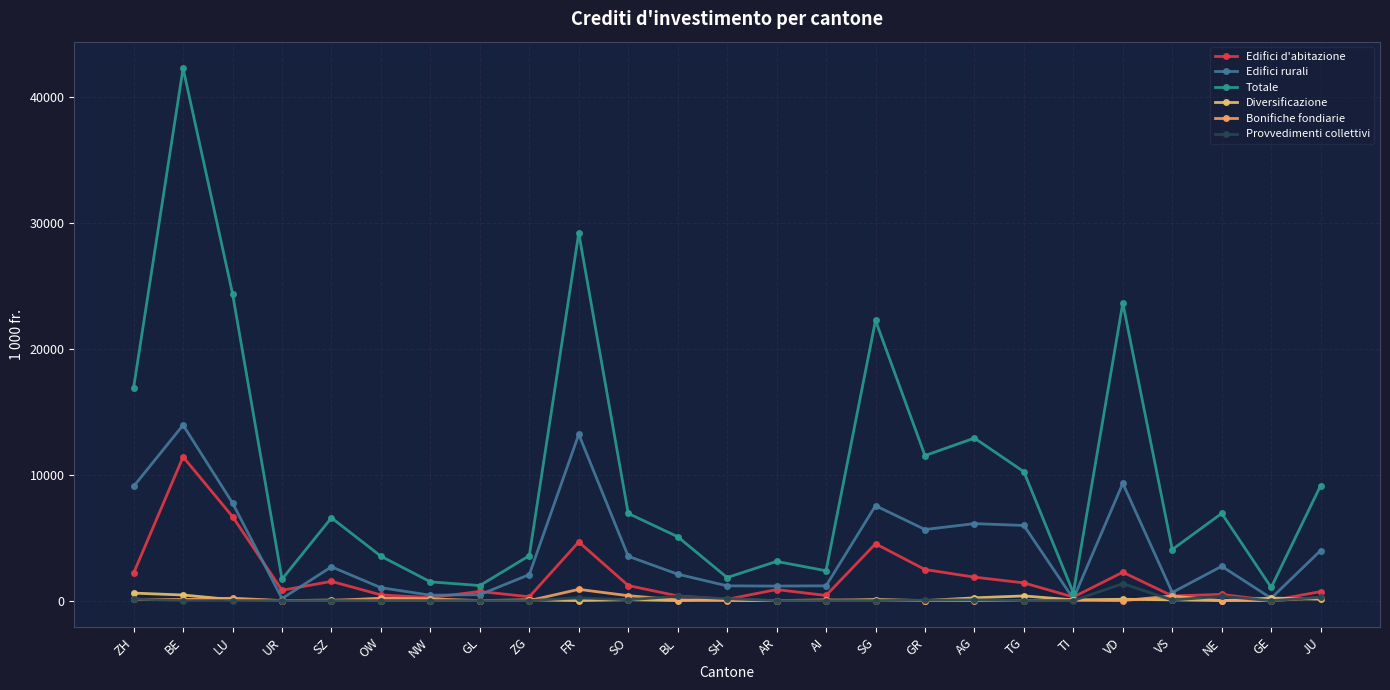

What is the average value of the Bonifiche fondiarie series?

108.4